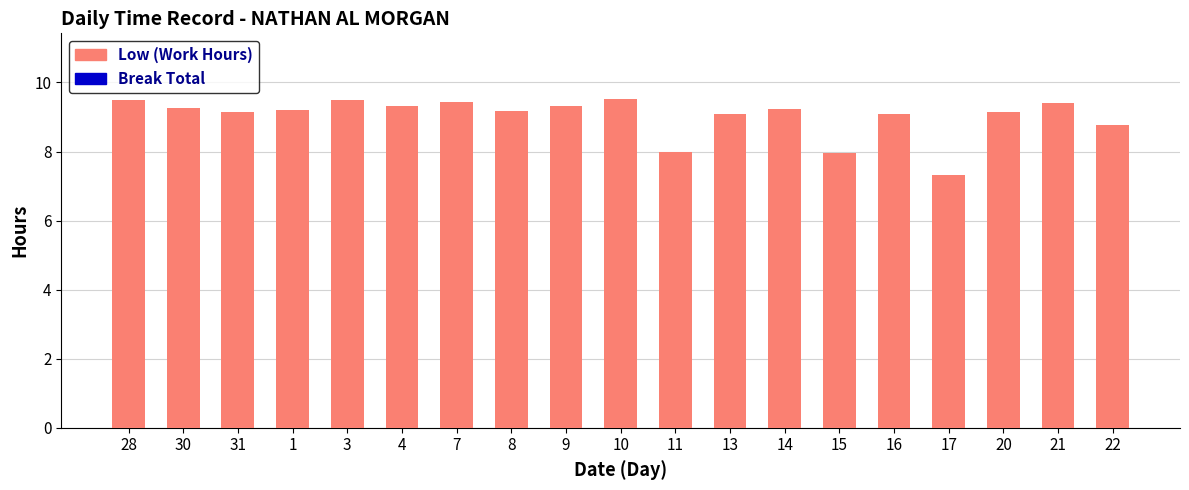

Which category has the lowest value across all series?

17